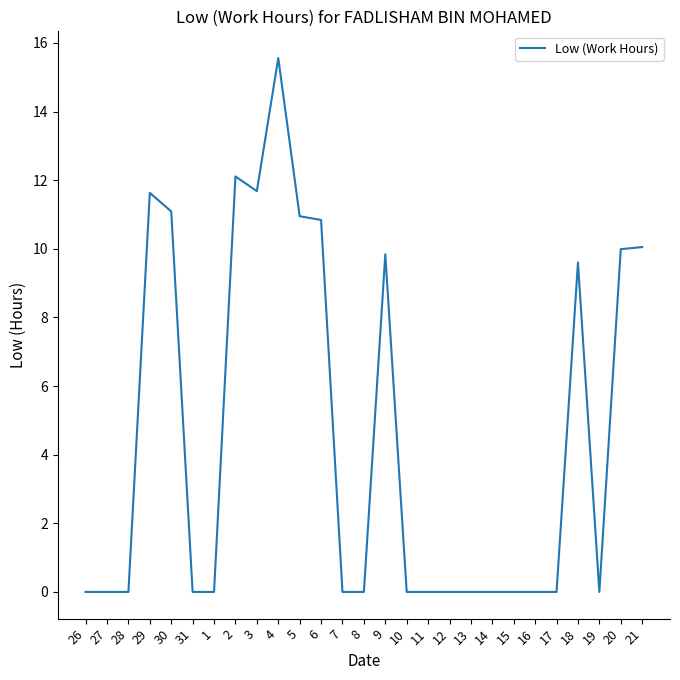

Count the number of data series in this chart.

1